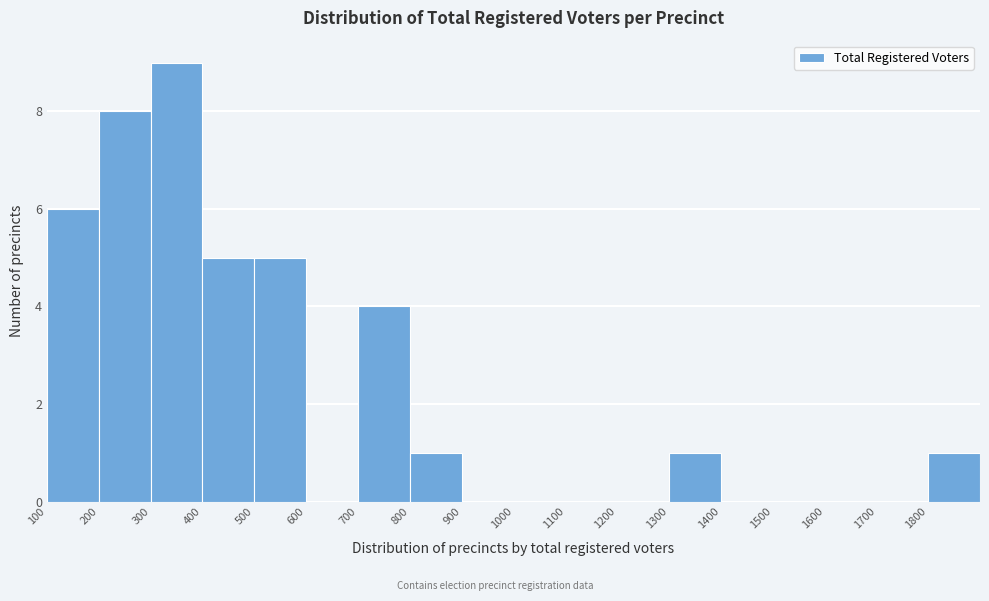

Reading left to right, list every bar in this chart as the range it spans on the x-axis followed by its height. The values are not printed on the chart, so give them approximately, as read against the axis.

100 to 200: 6
200 to 300: 8
300 to 400: 9
400 to 500: 5
500 to 600: 5
600 to 700: 0
700 to 800: 4
800 to 900: 1
900 to 1000: 0
1000 to 1100: 0
1100 to 1200: 0
1200 to 1300: 0
1300 to 1400: 1
1400 to 1500: 0
1500 to 1600: 0
1600 to 1700: 0
1700 to 1800: 0
1800 to 1900: 1